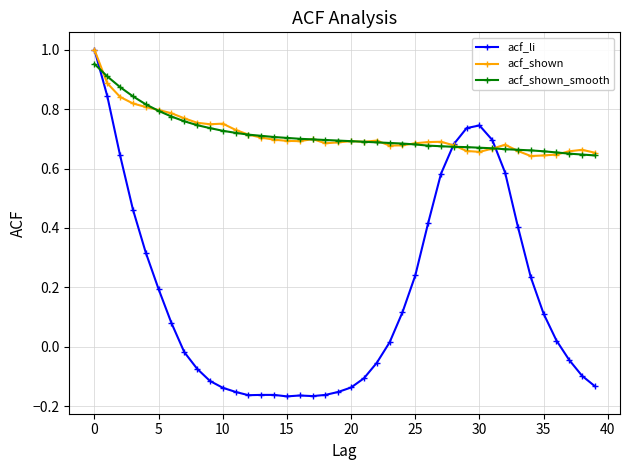

How many data points does each series have?

40